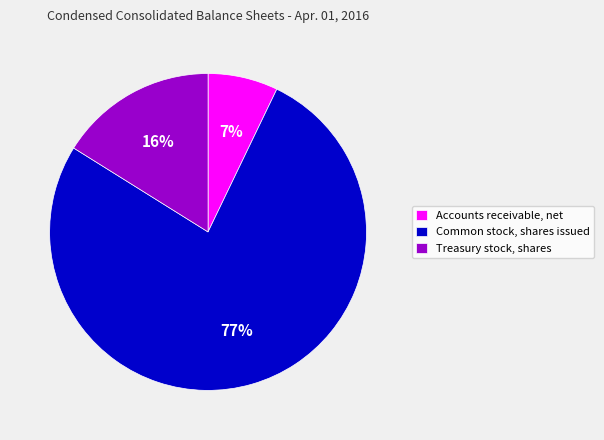

What is the smallest slice in the pie chart?

Accounts receivable, net